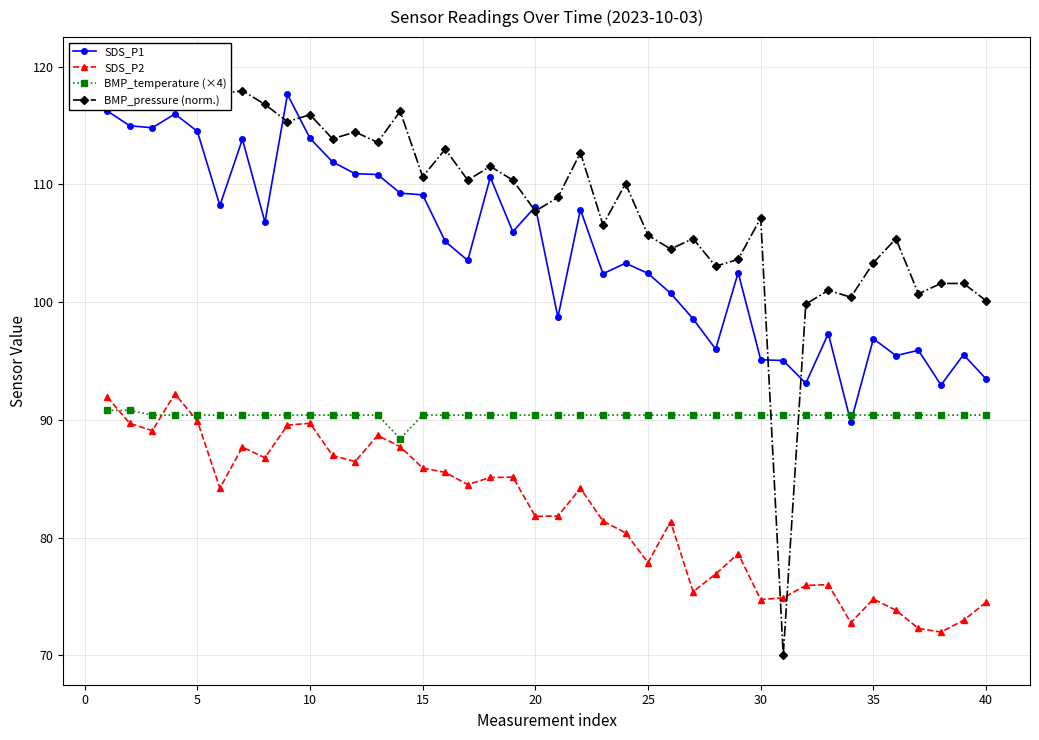

Which series ends up on top after the final intersection of BMP_temperature (×4) and SDS_P1?

SDS_P1